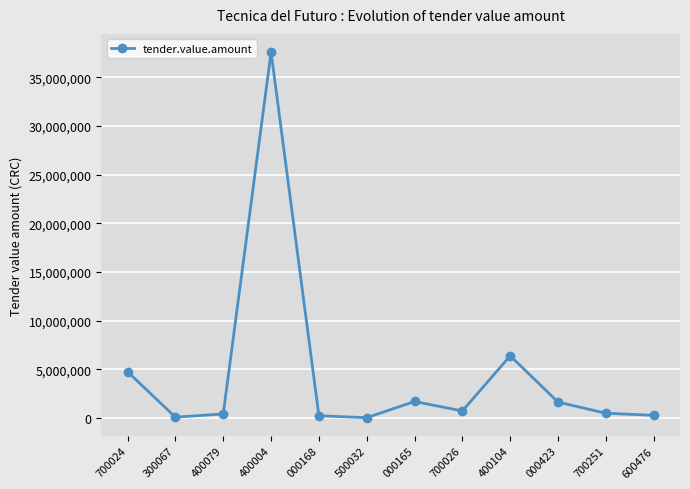

Does the chart have visible grid lines?

Yes